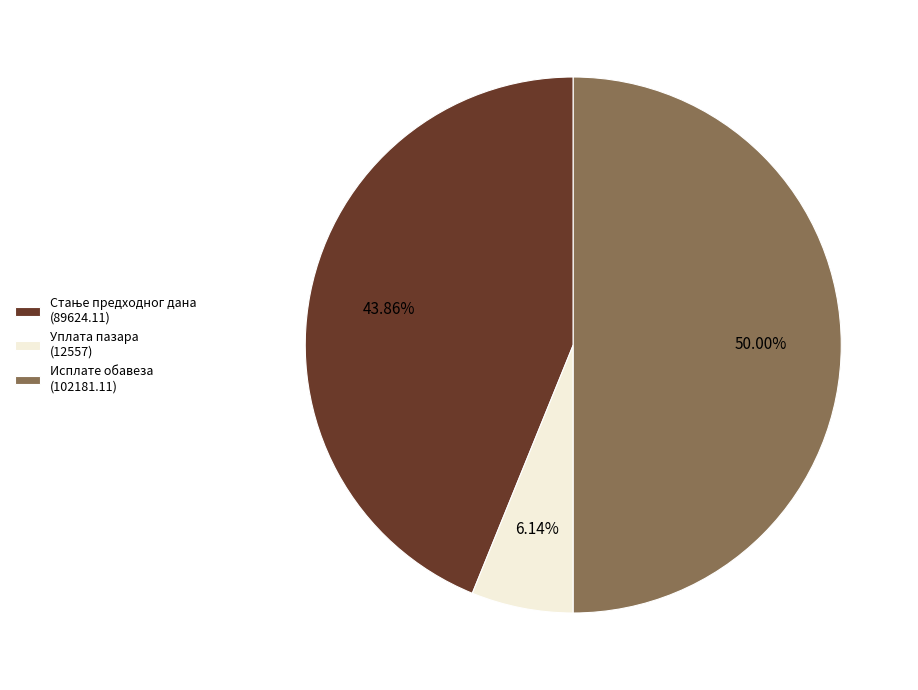

Combined, do Исплате обавеза (102181.11) and Уплата пазара (12557) account for over 50%?

Yes